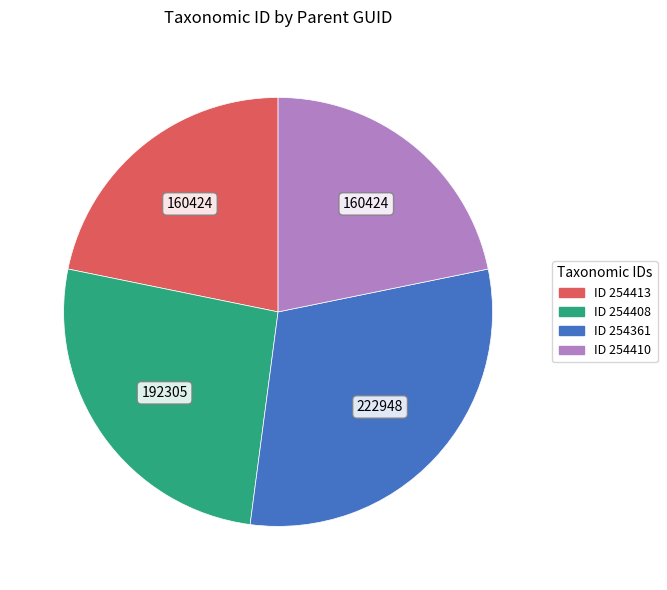

Is there any slice that represents more than half of the pie?

No